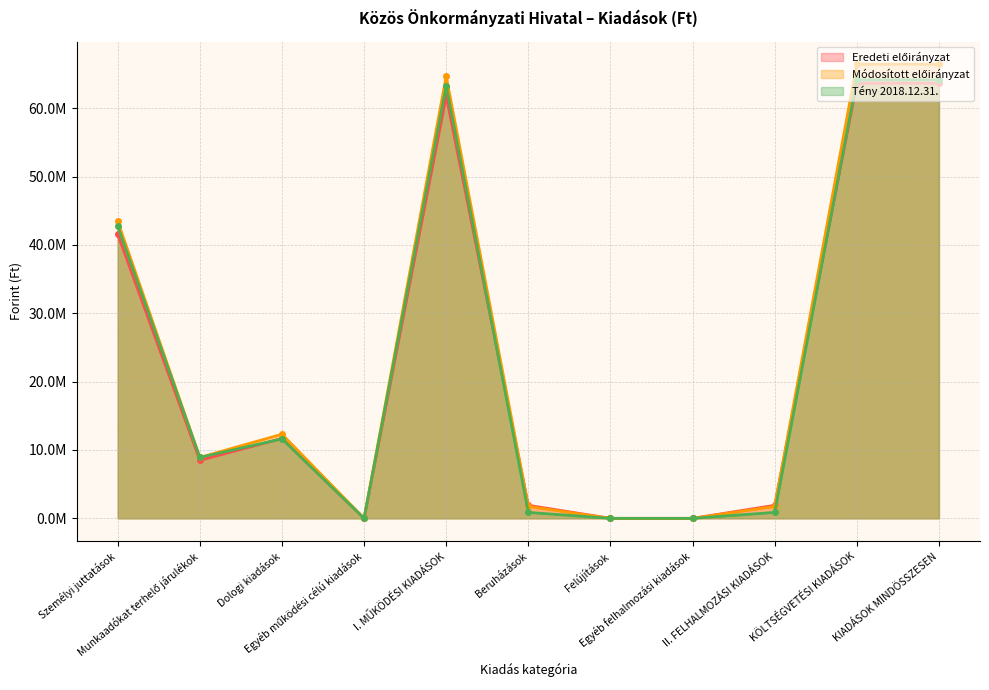

At how many categories does at least one series exceed 1224856?

8